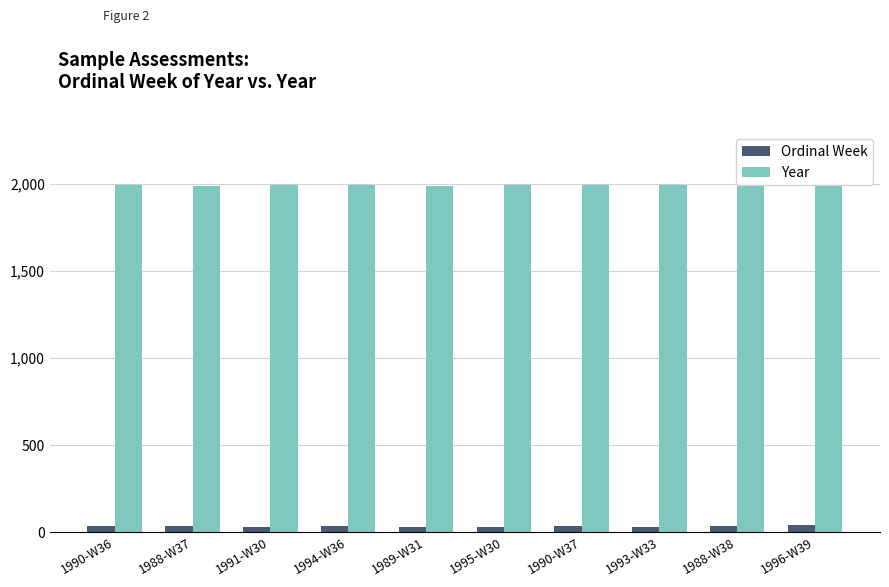

What value does the Ordinal Week series have at 1988-W37?

37